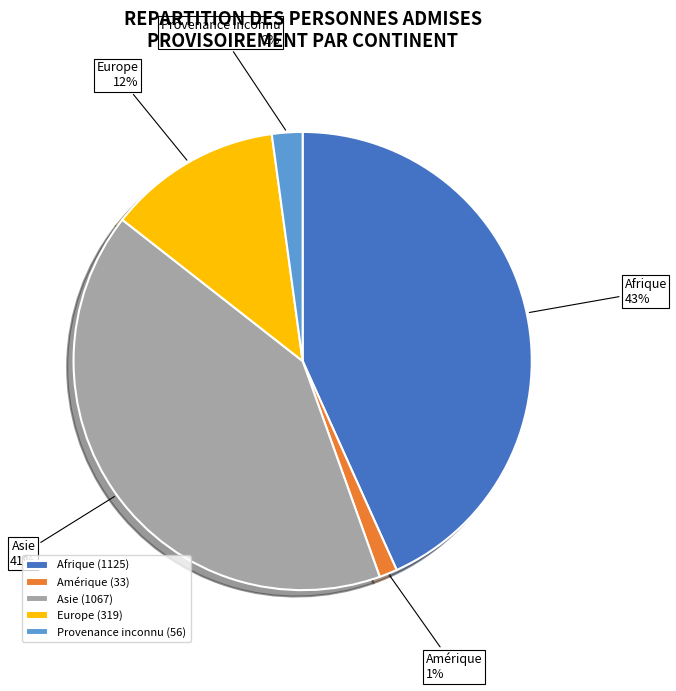

Does Europe account for over 50% of the chart?

No